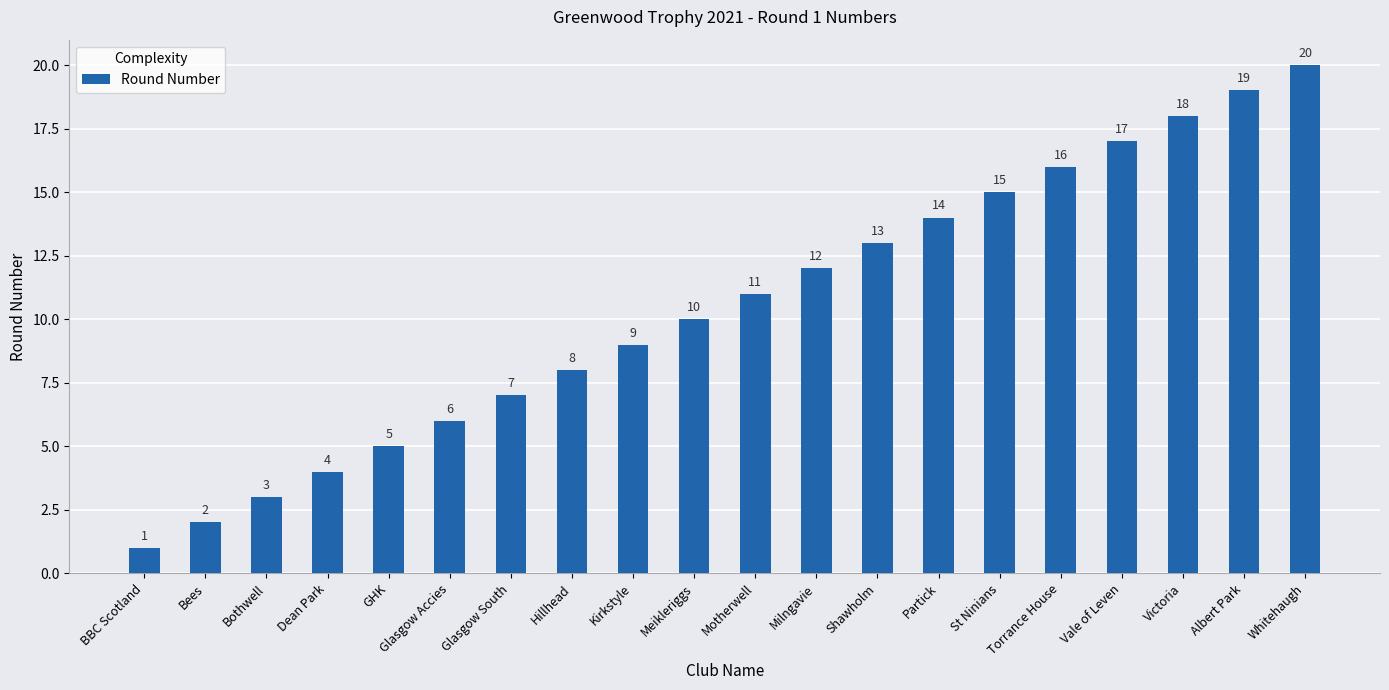

What is the label of the 8th bar from the left?

Hillhead